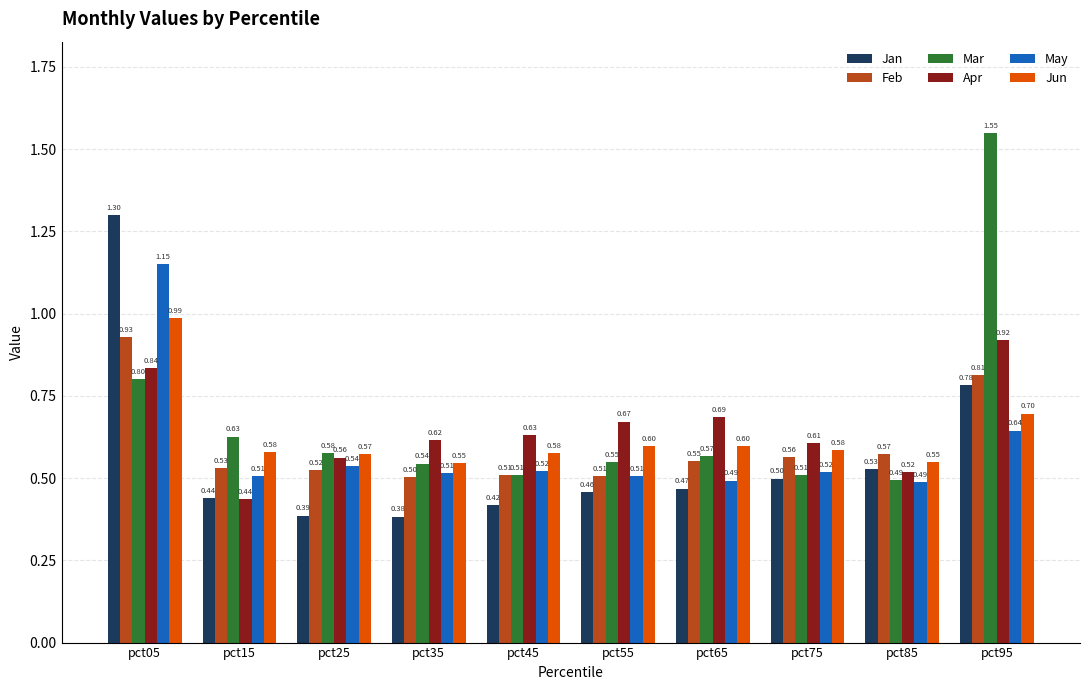

Are the bars horizontal?

No